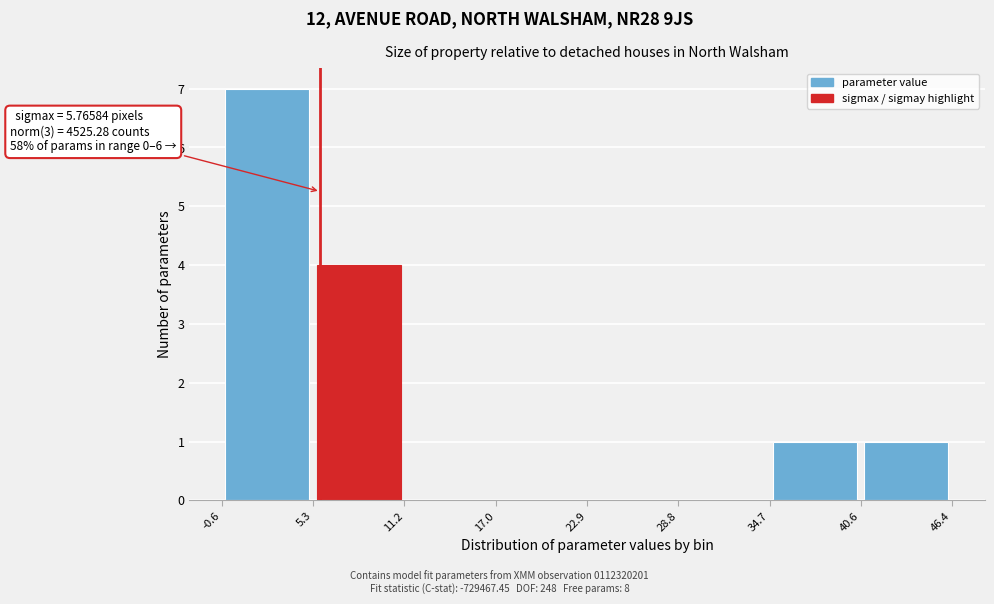

Over which range of the x-axis is the bar tallest?

-0.6 to 5.3